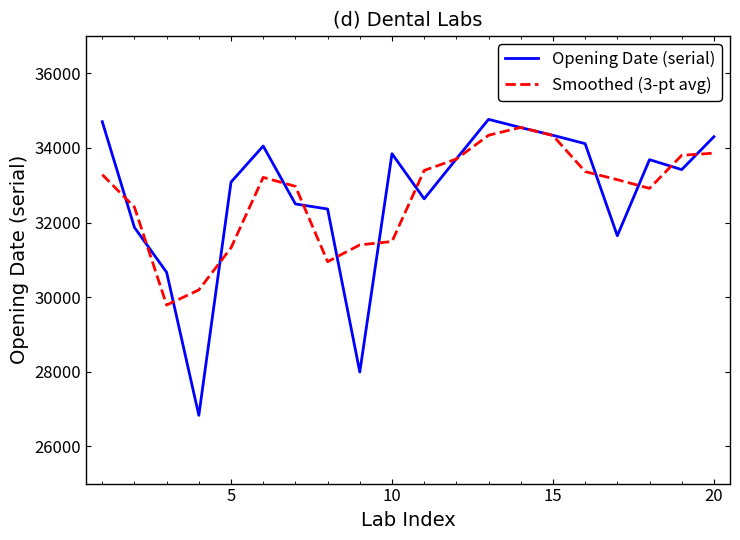

What are all the series names shown in the legend?

Opening Date (serial), Smoothed (3-pt avg)